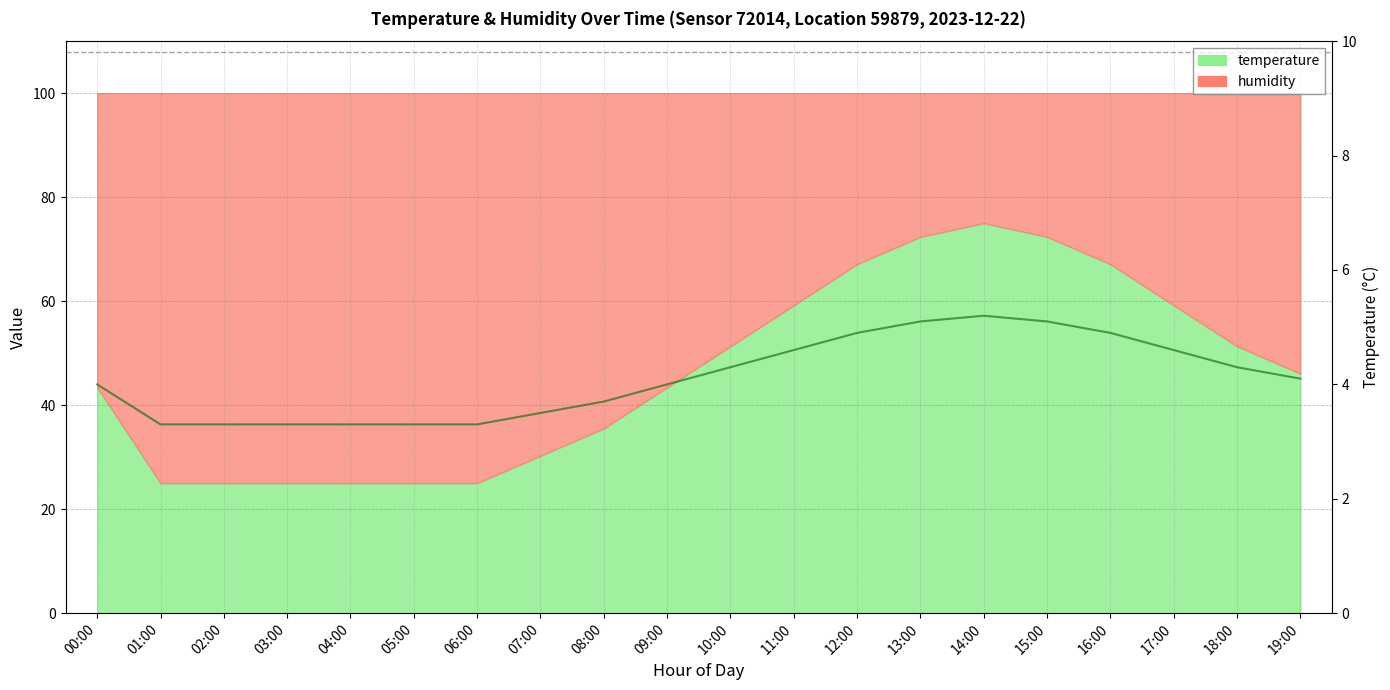

Where does the data first go above 4?

10:00